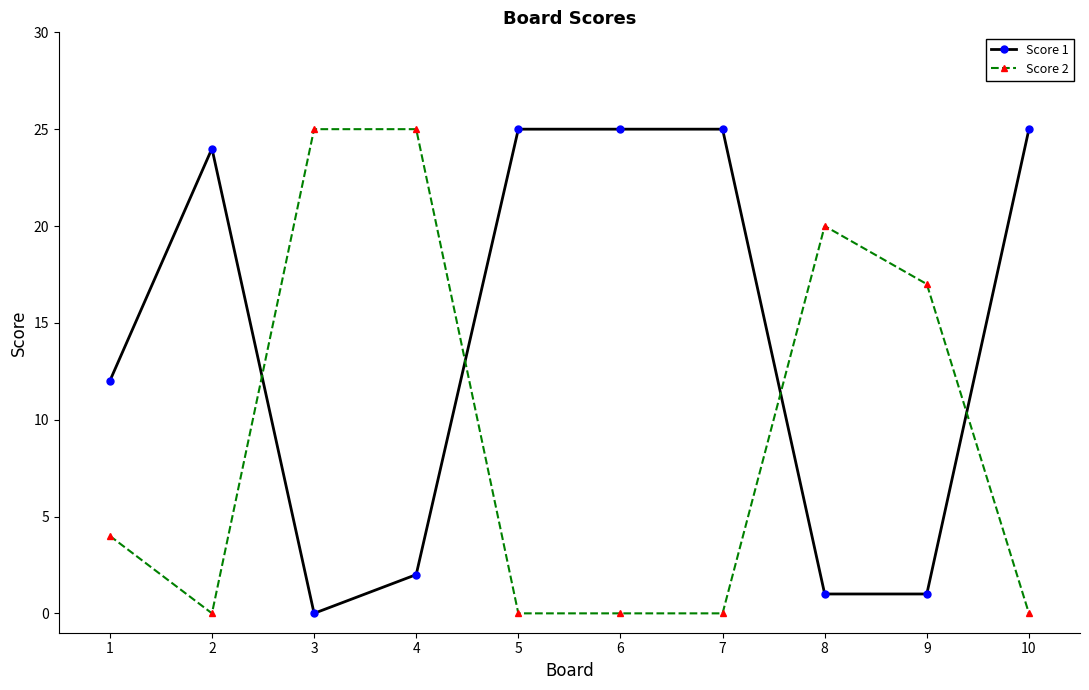

Reading left to right, transcribe all the data shown in this chart.

Score 1: 12	24	0	2	25	25	25	1	1	25
Score 2: 4	0	25	25	0	0	0	20	17	0